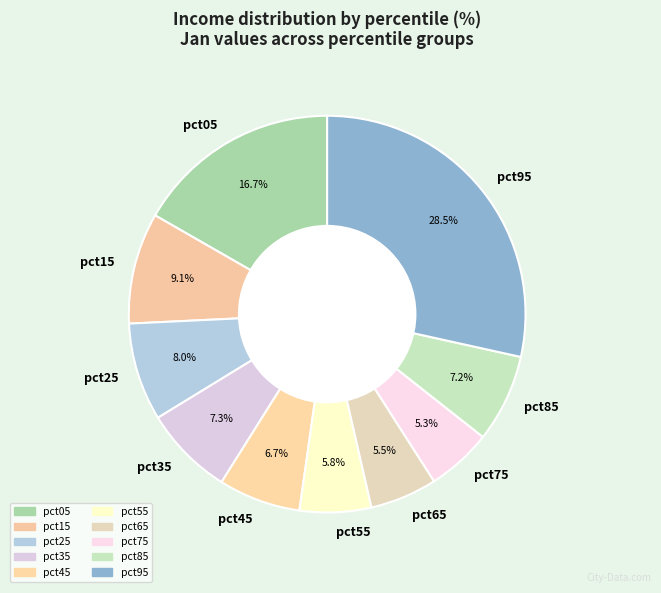

What is the largest slice in the pie chart?

pct95